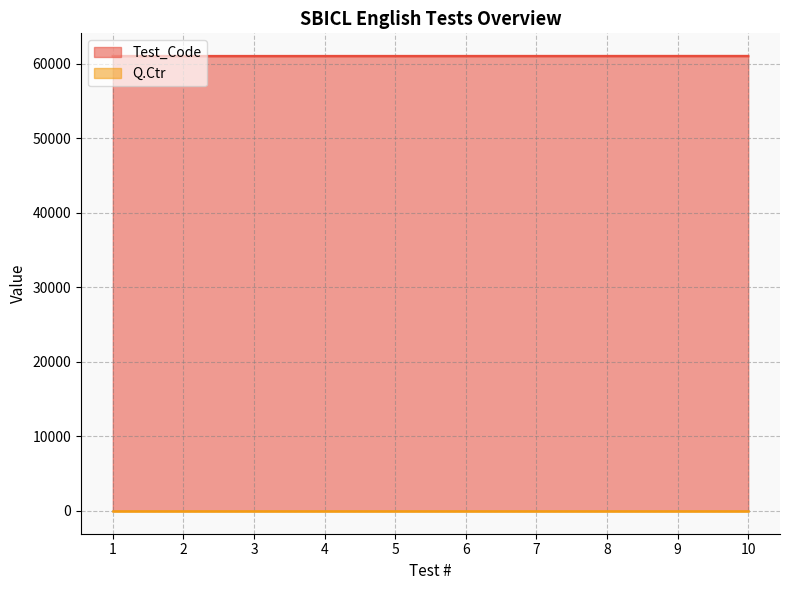

The chart shows a value of 30331 at 2. True or false?

False